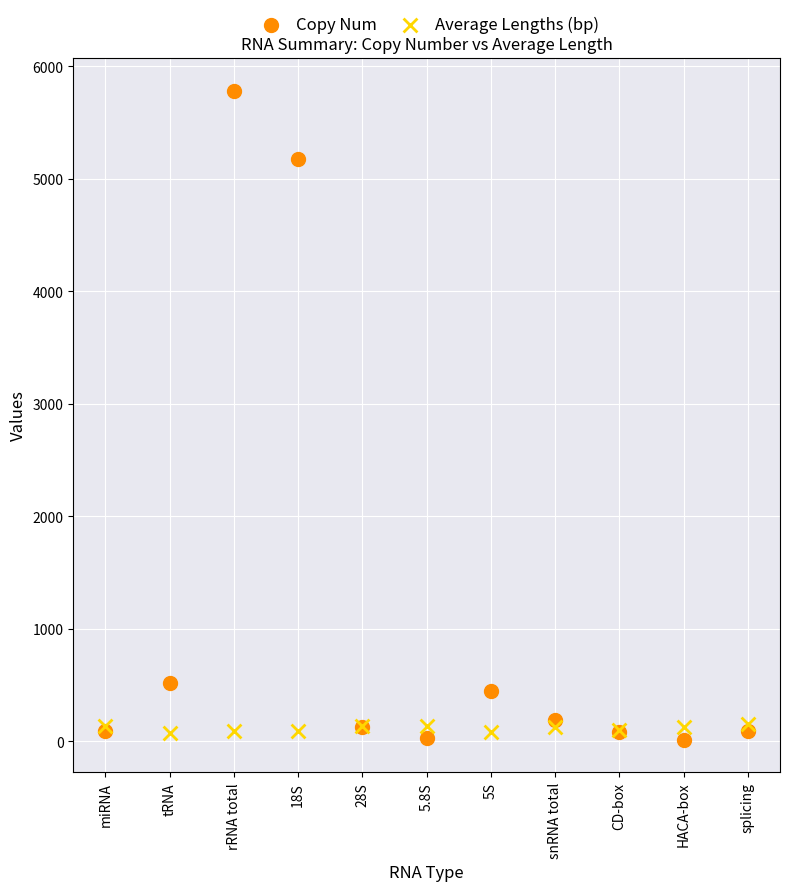

Across all series, what Y value is closest to 2899?

5175.0